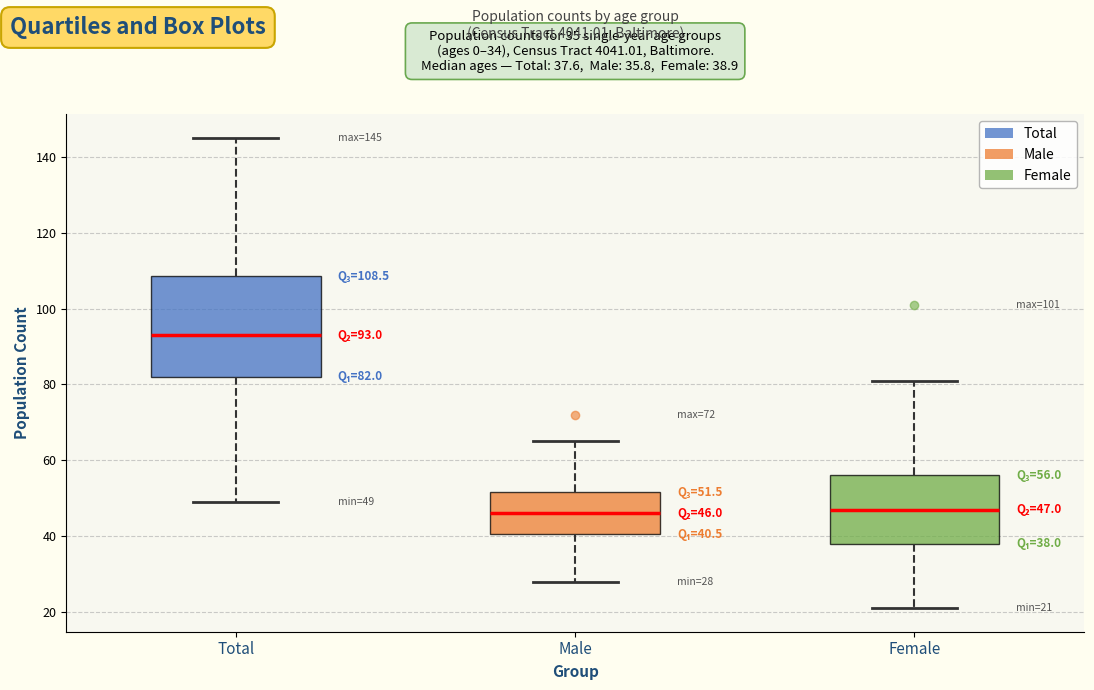

Comparing the boxes themselves (not the whiskers), which one is the tallest?

Total